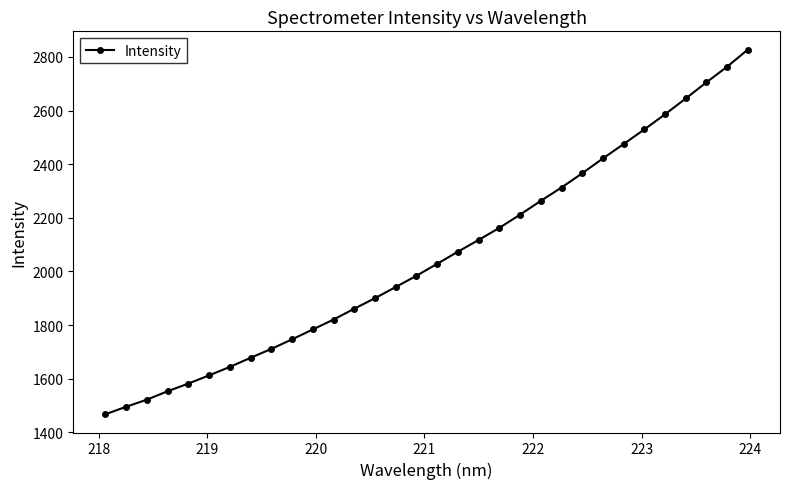

What is the smallest value displayed?

1467.0